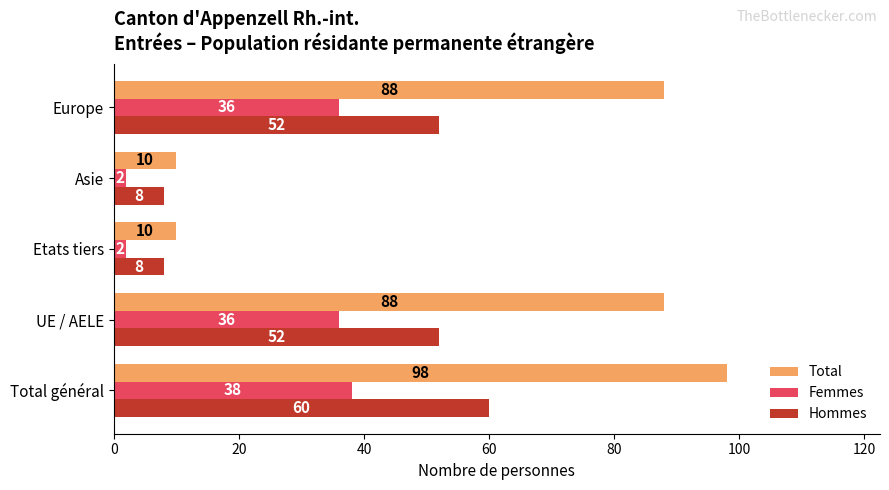

What is the spread (max minus min) of values at Etats tiers?

8